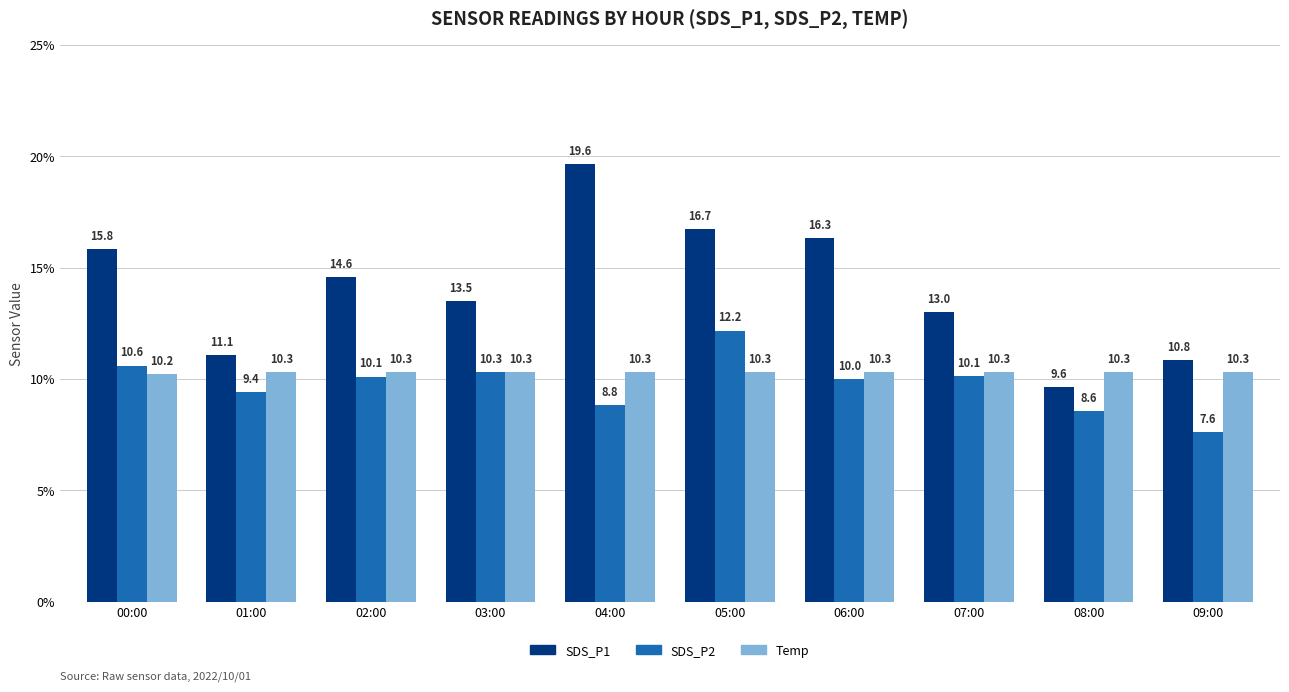

At 08:00, list the series in order from smallest to largest.

SDS_P2, SDS_P1, Temp